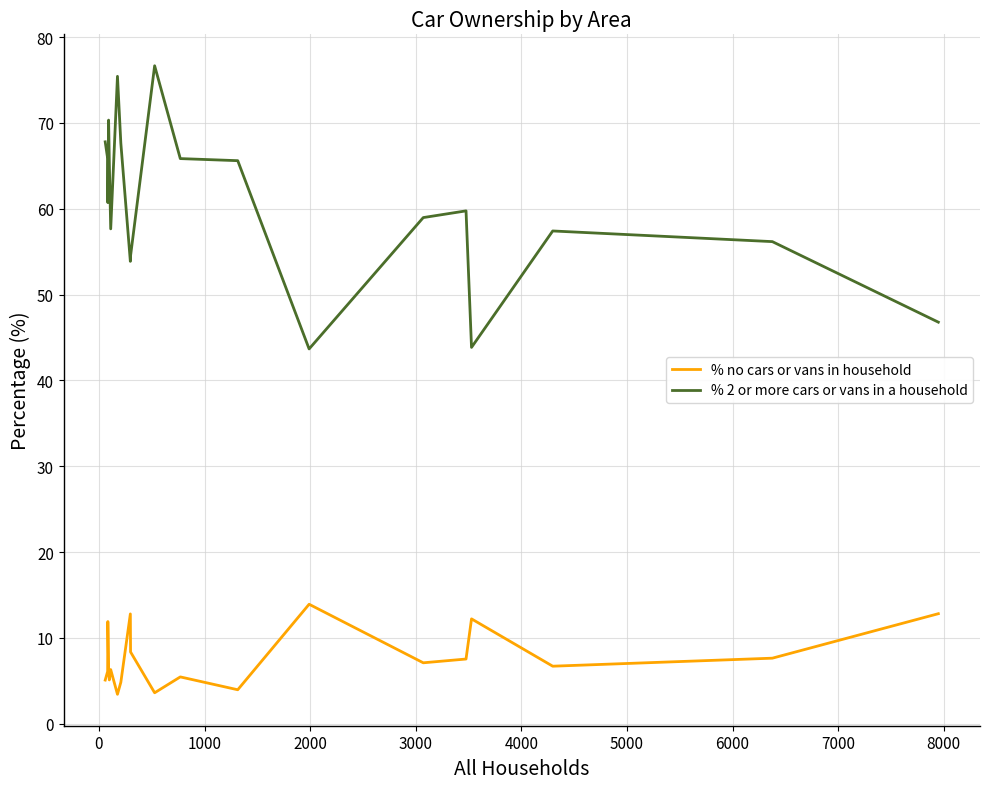

Count the number of categories in the chart.

20